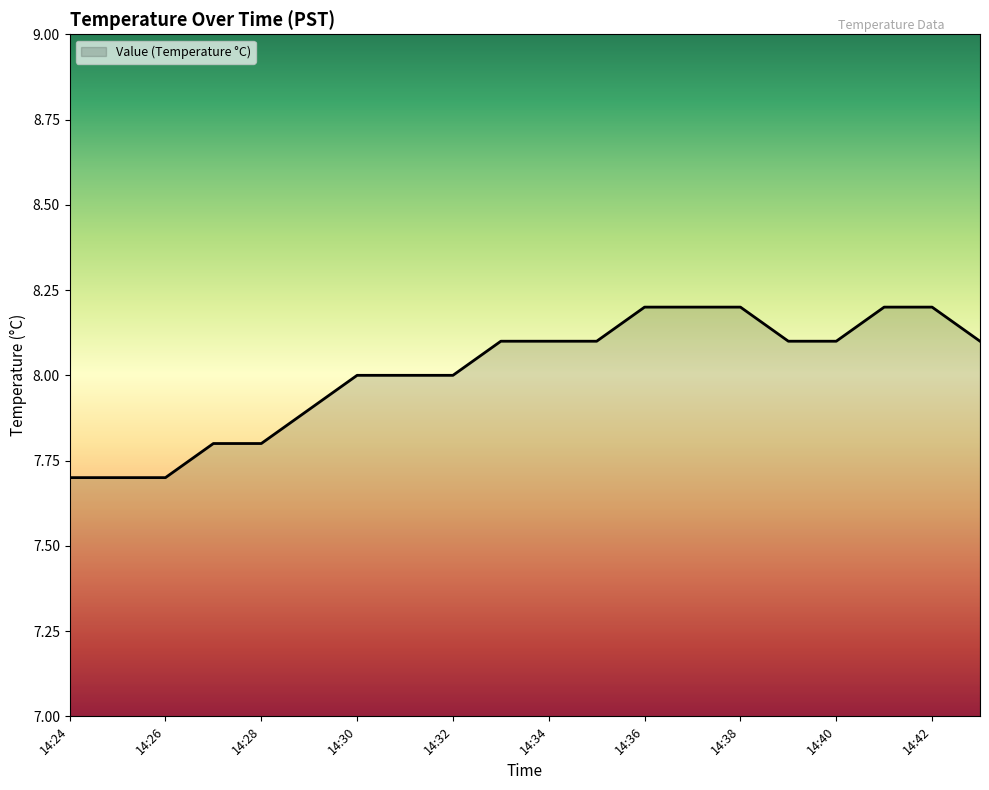

What is the smallest value displayed?

7.7